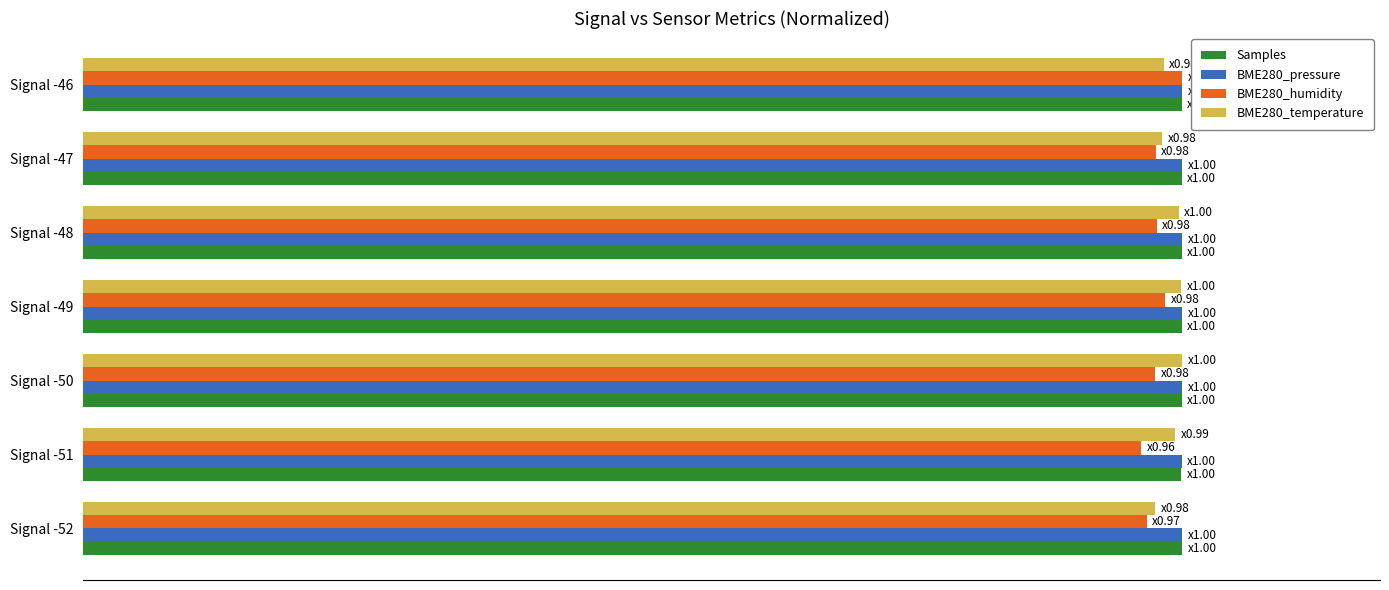

What is the smallest value displayed?

1.0